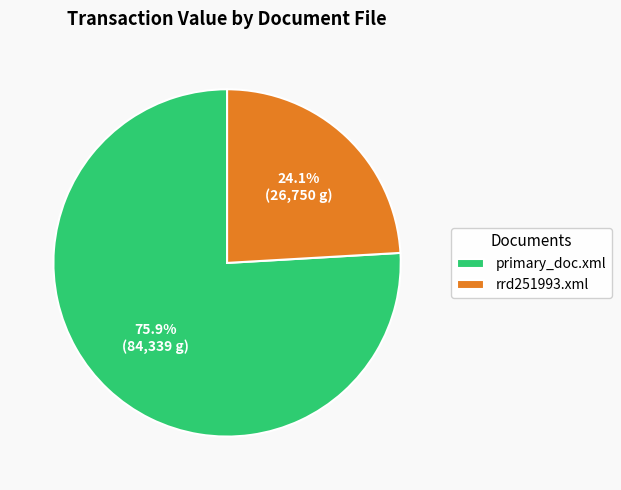

What is the total percentage of rrd251993.xml and primary_doc.xml?

100.0%